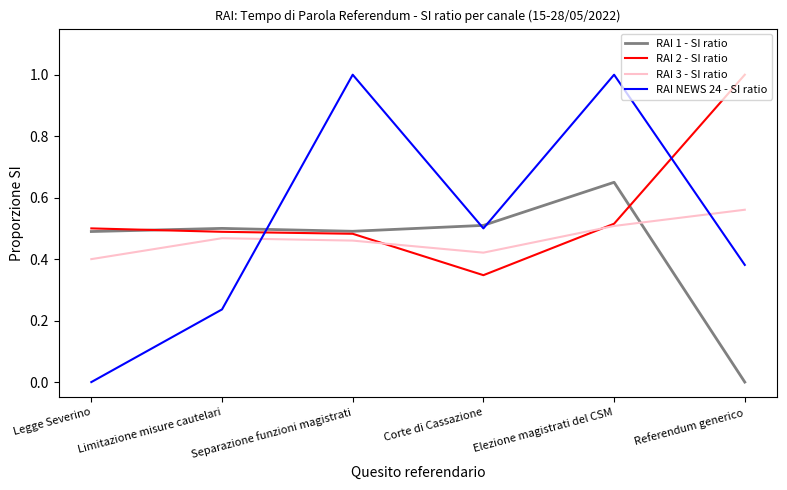

What is the maximum value shown in the chart?

1.0